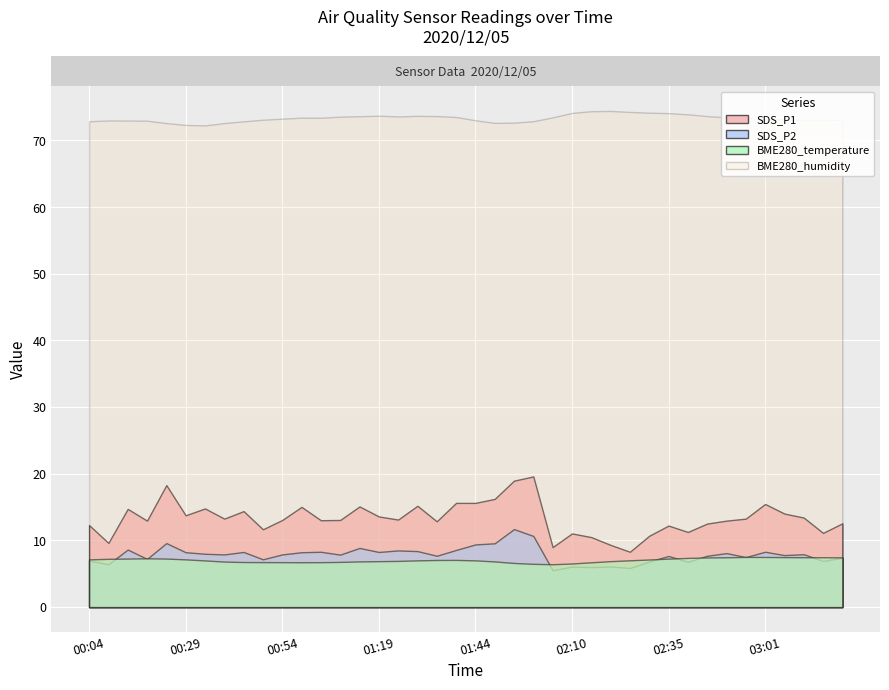

What is the spread (max minus min) of values at 2020/12/05 01:39?

66.4